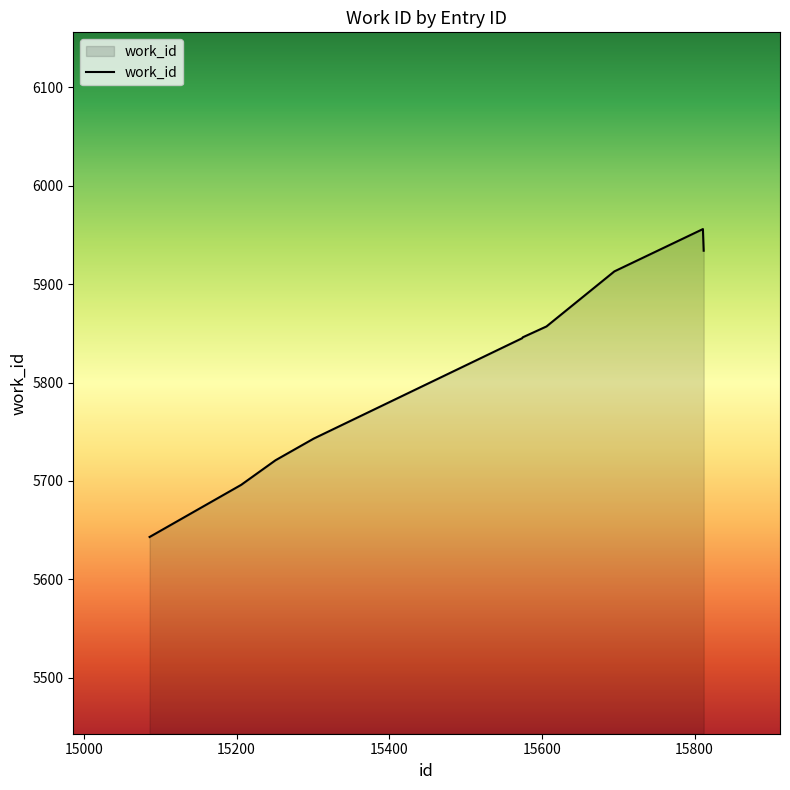

What is the greatest value displayed?

5956